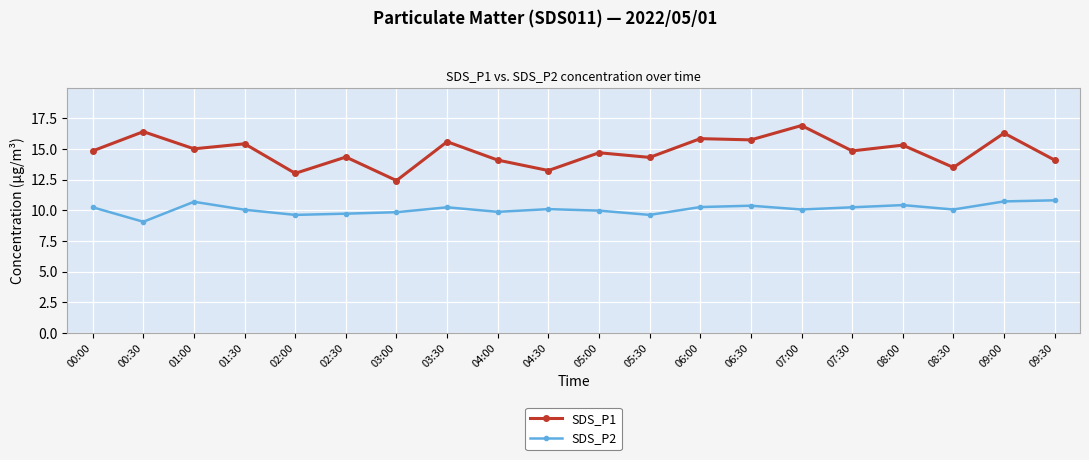

Does the chart have visible grid lines?

Yes